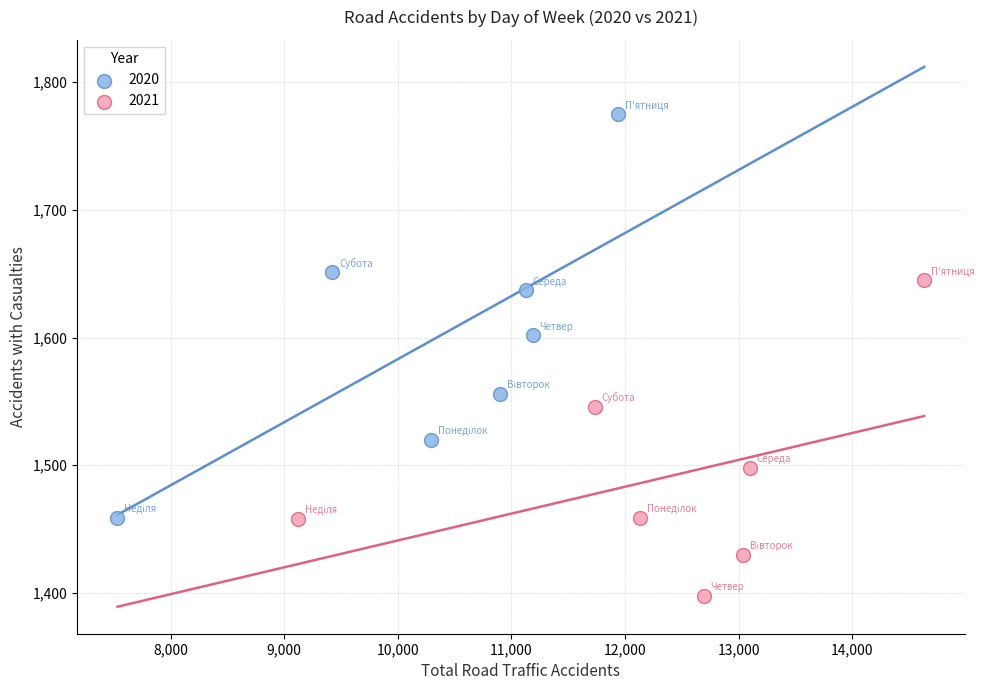

What are all the series names shown in the legend?

2020, 2021